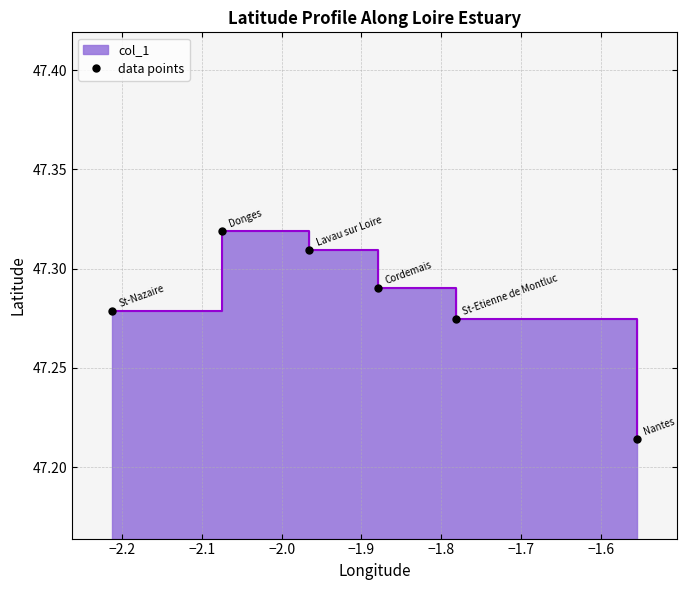

Approximately how many times larger is the value at −1.9 compared to −2.1?

1.0